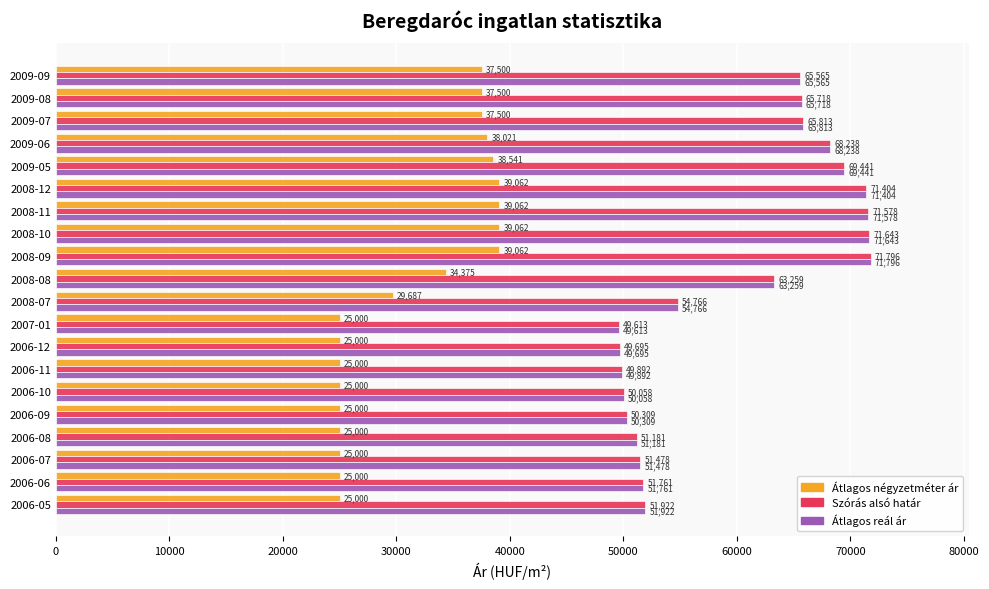

Which category has the highest value across all series?

2008-09